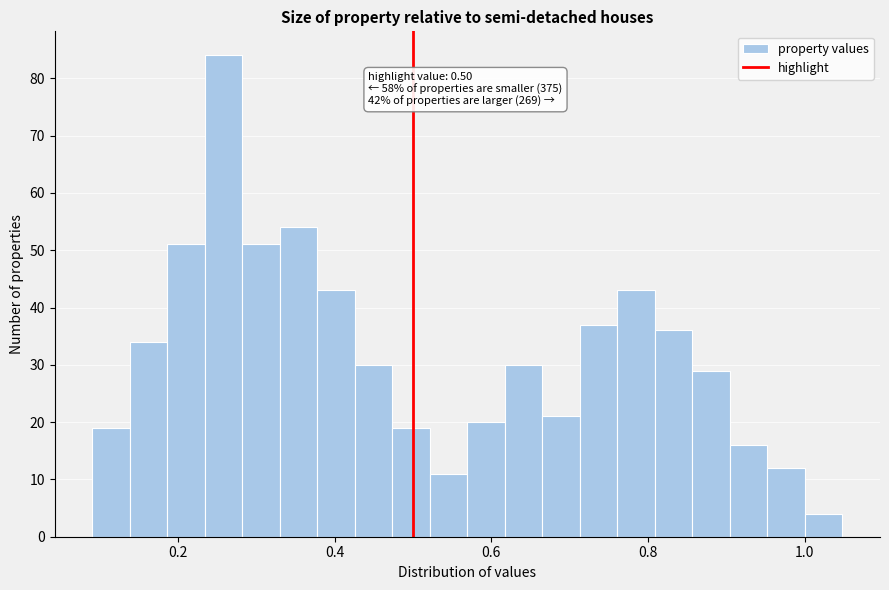

Read against the x-axis, roughly where is the centre of the tallest bar?

0.26